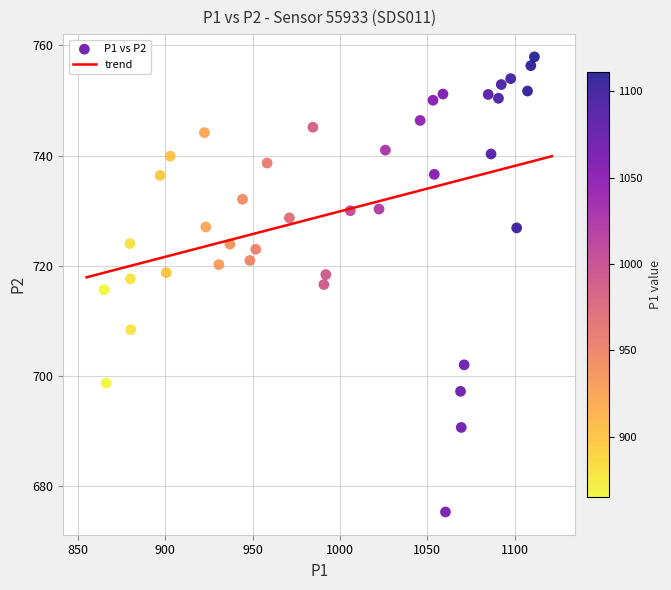

What is the range of Y values (max minus min)?

82.6